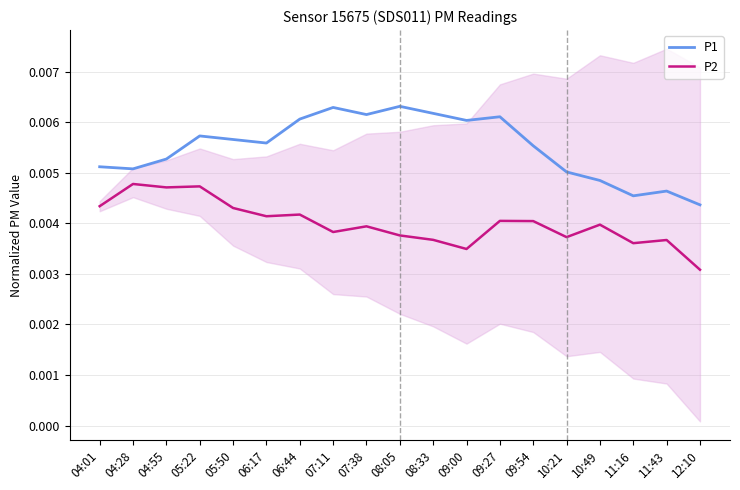

Reading right to left, list all the values displayed in this chart.

P1: 12:10=0.0	11:43=0.0	11:16=0.0	10:49=0.0	10:21=0.0	09:54=0.0	09:27=0.0	09:00=0.0	08:33=0.0	08:05=0.0	07:38=0.0	07:11=0.0	06:44=0.0	06:17=0.0	05:50=0.0	05:22=0.0	04:55=0.0	04:28=0.0	04:01=0.0
P2: 12:10=0.0	11:43=0.0	11:16=0.0	10:49=0.0	10:21=0.0	09:54=0.0	09:27=0.0	09:00=0.0	08:33=0.0	08:05=0.0	07:38=0.0	07:11=0.0	06:44=0.0	06:17=0.0	05:50=0.0	05:22=0.0	04:55=0.0	04:28=0.0	04:01=0.0